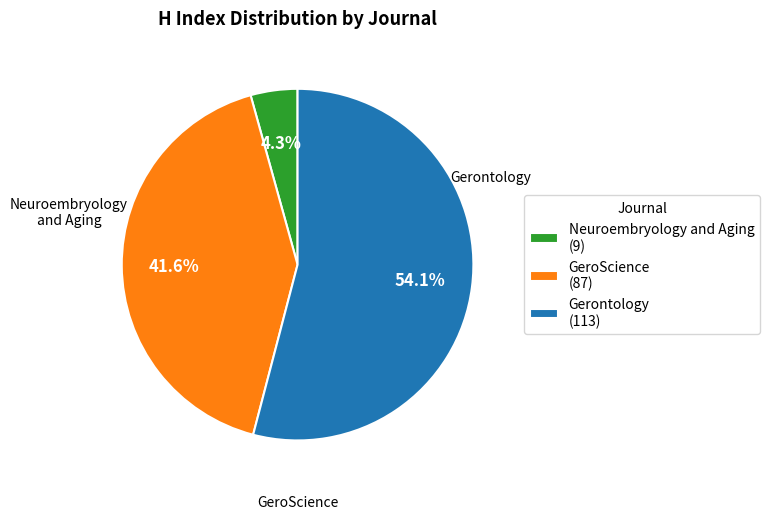

What portion of the pie excludes GeroScience?

58.4%